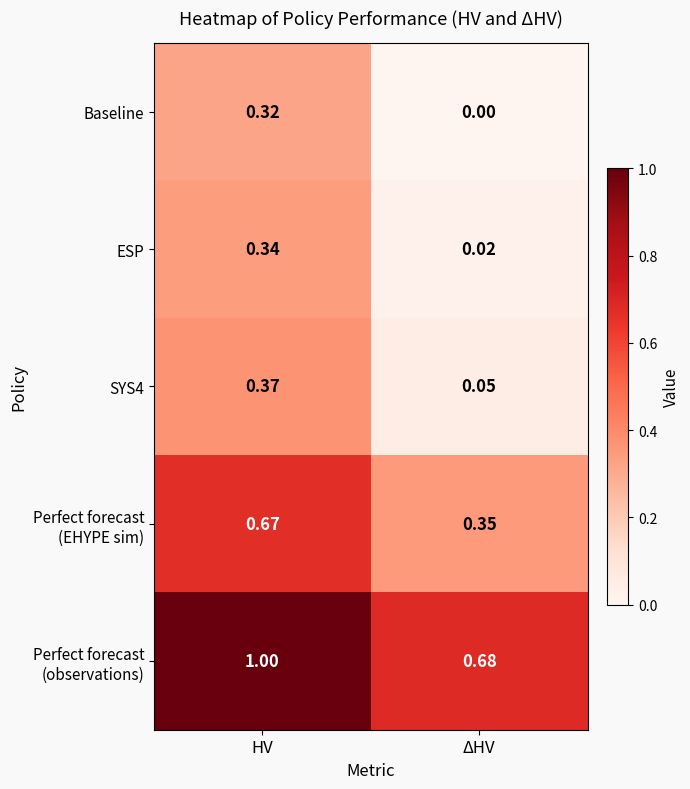

At which category is the sum across all series the highest?

HV